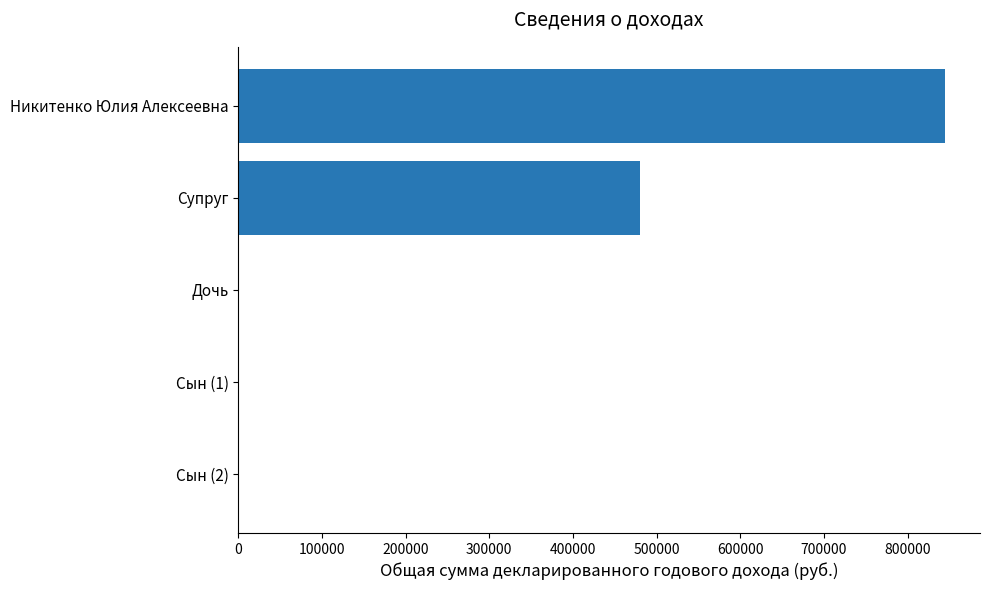

Reading top to bottom, transcribe all the data shown in this chart.

Никитенко Юлия Алексеевна=844403.7	Супруг=480087.1	Дочь=0.0	Сын (1)=0.0	Сын (2)=0.0